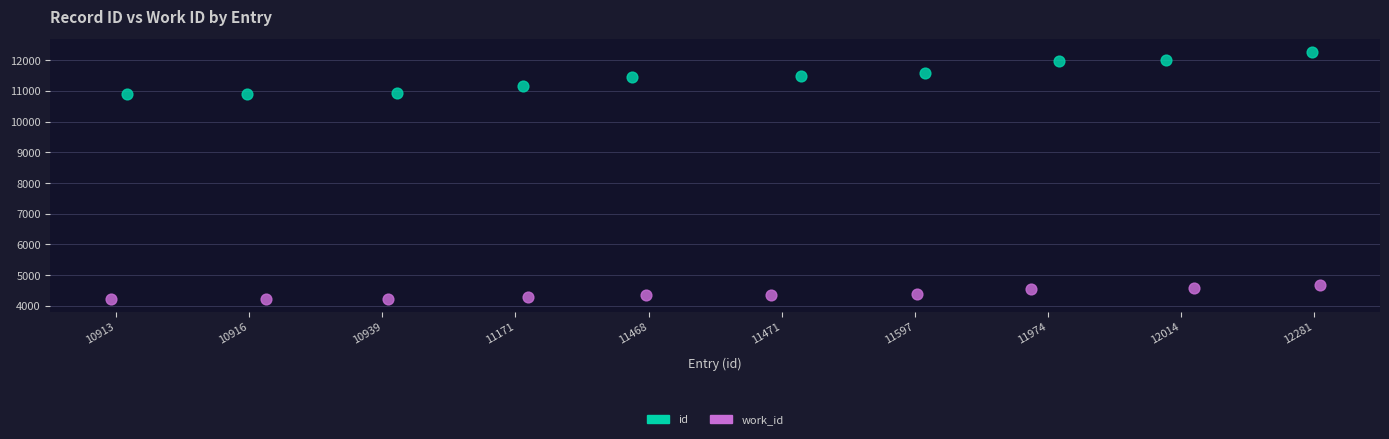

Which series has the largest Y range (max minus min)?

id